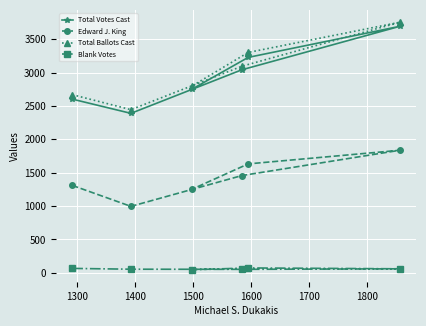

True or false: Total Ballots Cast and Total Votes Cast cross at least once.

False